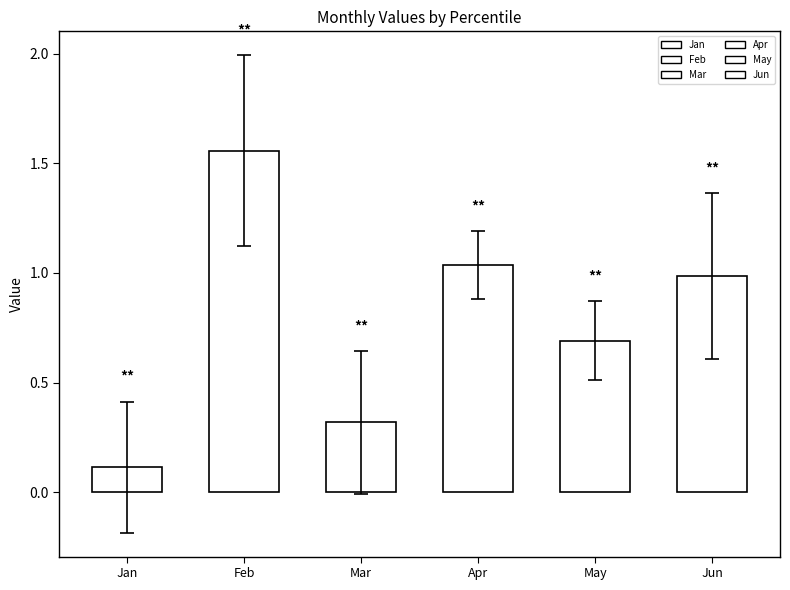

Are the bars grouped side by side (vs. stacked)?

Yes